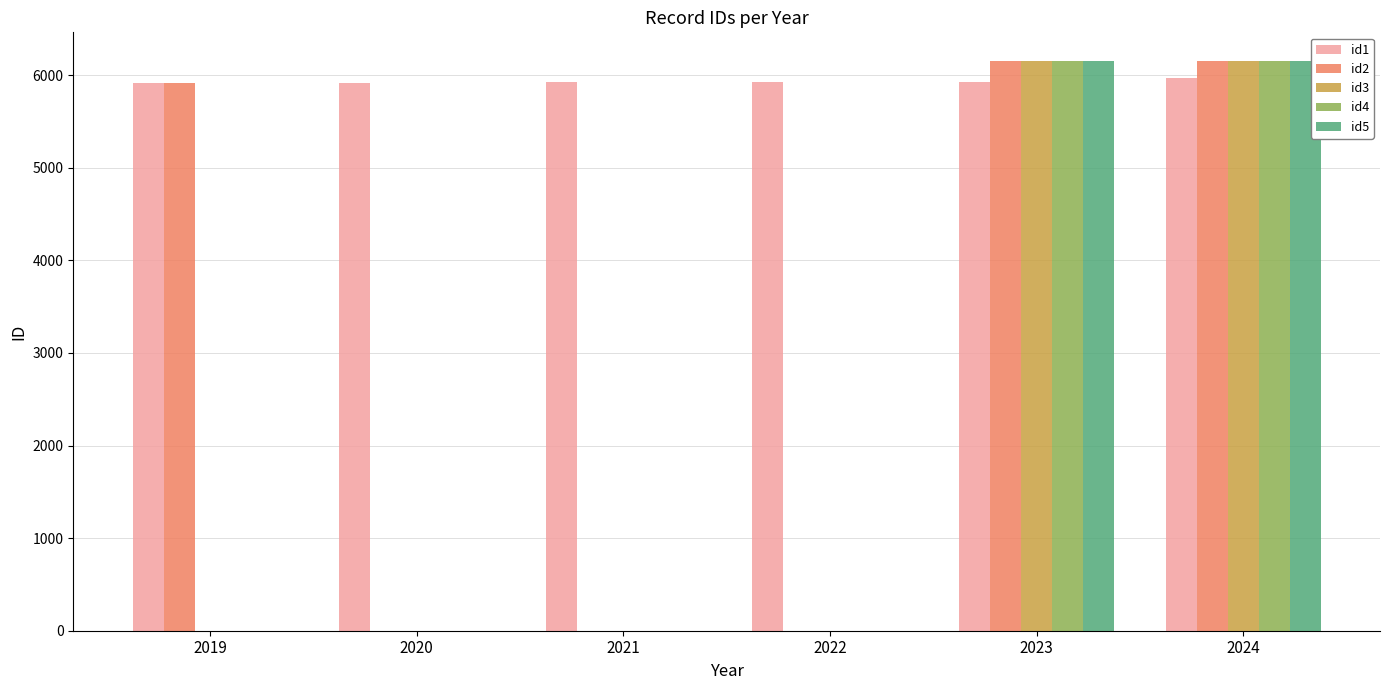

Count the number of categories in the chart.

6